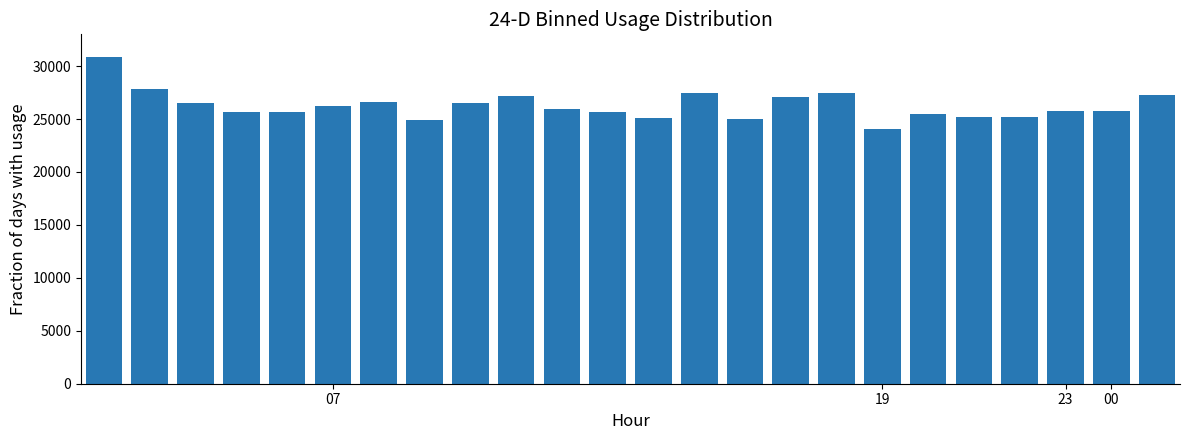

What is the greatest value displayed?

30856